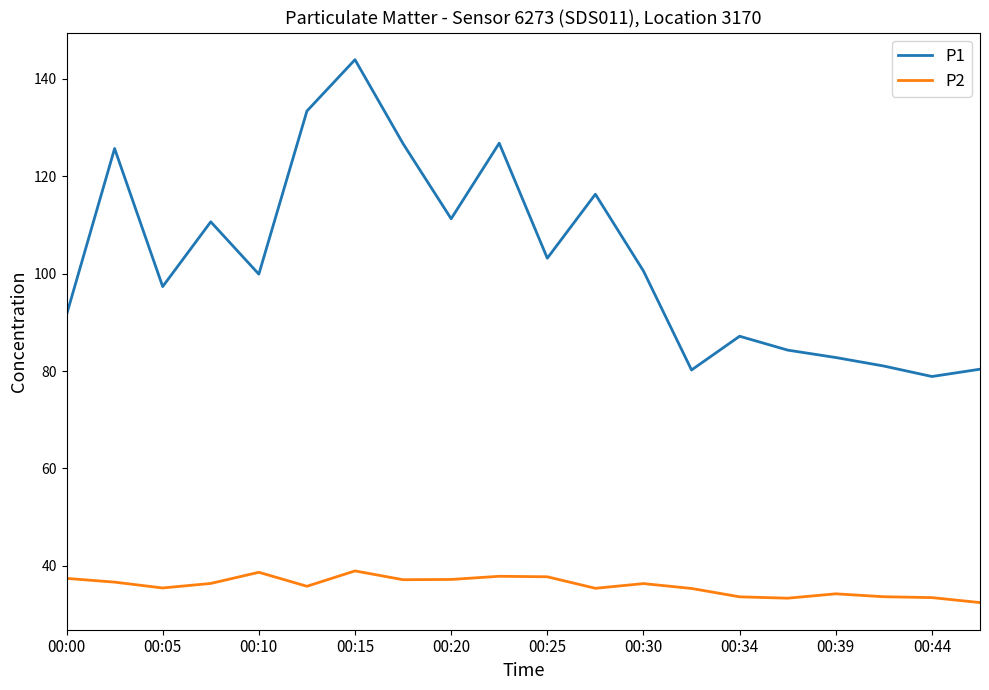

True or false: P1 has more than 0 points higher than both neighbors.

True